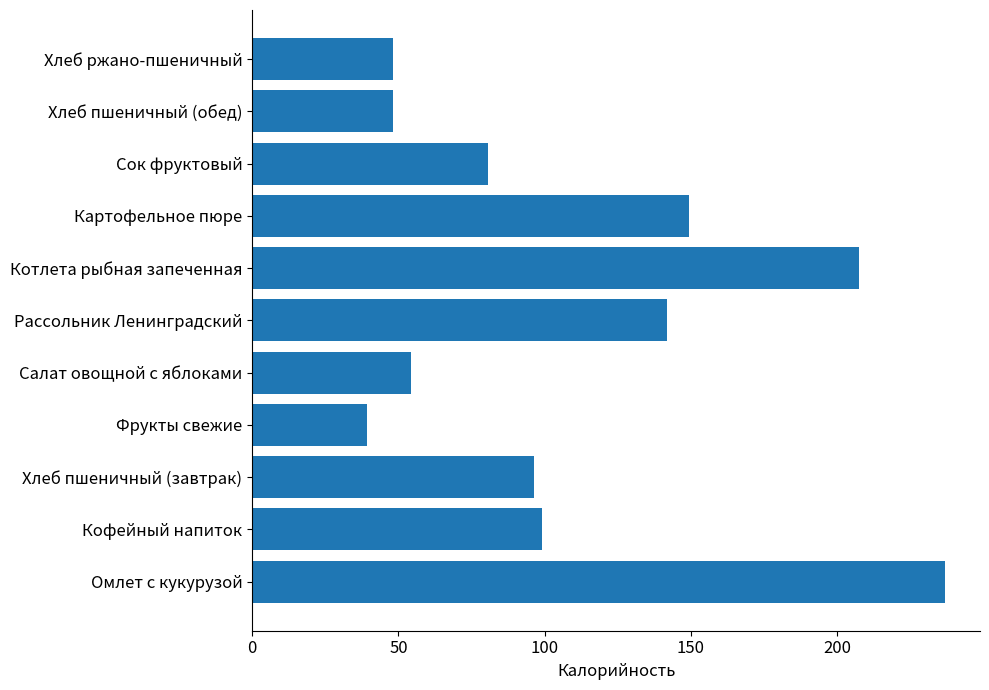

How many data points are less than 96?

5